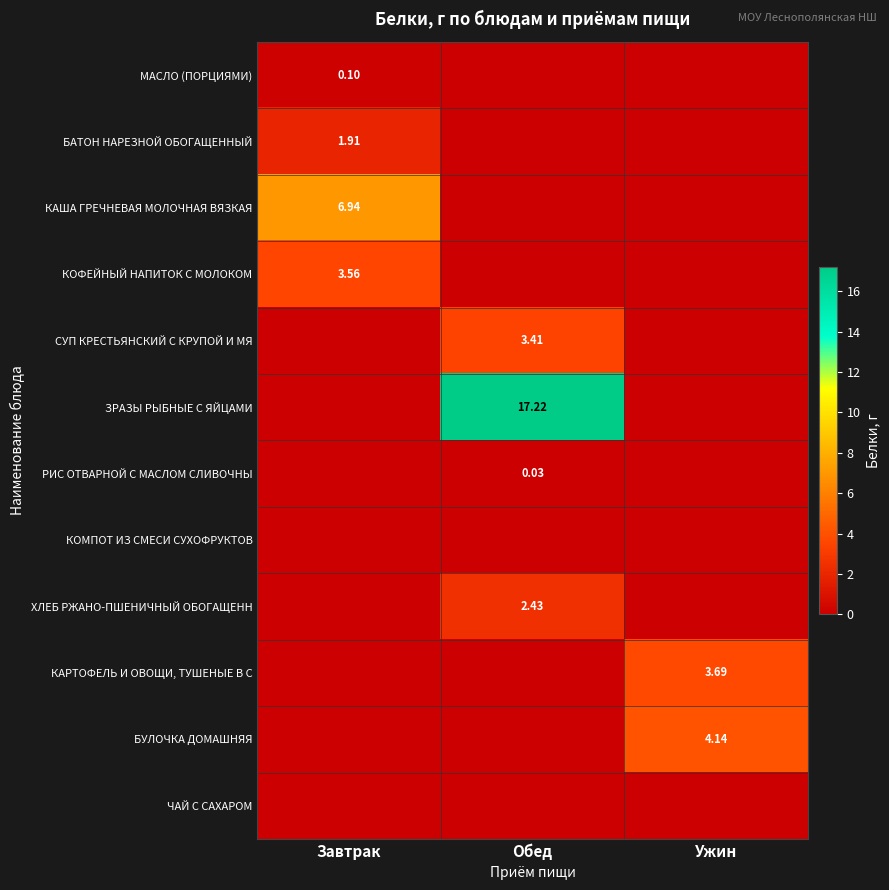

At Ужин, list the series in order from largest to smallest.

БУЛОЧКА ДОМАШНЯЯ, КАРТОФЕЛЬ И ОВОЩИ, ТУШЕНЫЕ В С, МАСЛО (ПОРЦИЯМИ), БАТОН НАРЕЗНОЙ ОБОГАЩЕННЫЙ, КАША ГРЕЧНЕВАЯ МОЛОЧНАЯ ВЯЗКАЯ, КОФЕЙНЫЙ НАПИТОК С МОЛОКОМ, СУП КРЕСТЬЯНСКИЙ С КРУПОЙ И МЯ, ЗРАЗЫ РЫБНЫЕ С ЯЙЦАМИ, РИС ОТВАРНОЙ С МАСЛОМ СЛИВОЧНЫ, КОМПОТ ИЗ СМЕСИ СУХОФРУКТОВ, ХЛЕБ РЖАНО-ПШЕНИЧНЫЙ ОБОГАЩЕНН, ЧАЙ С САХАРОМ